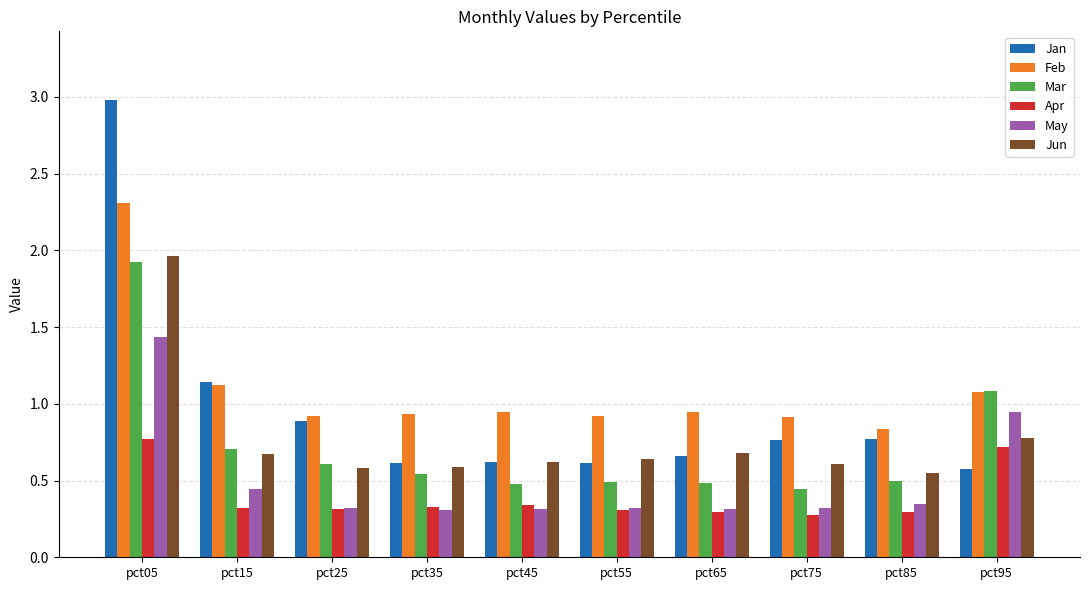

At which category does the chart reach its peak across all series?

pct05